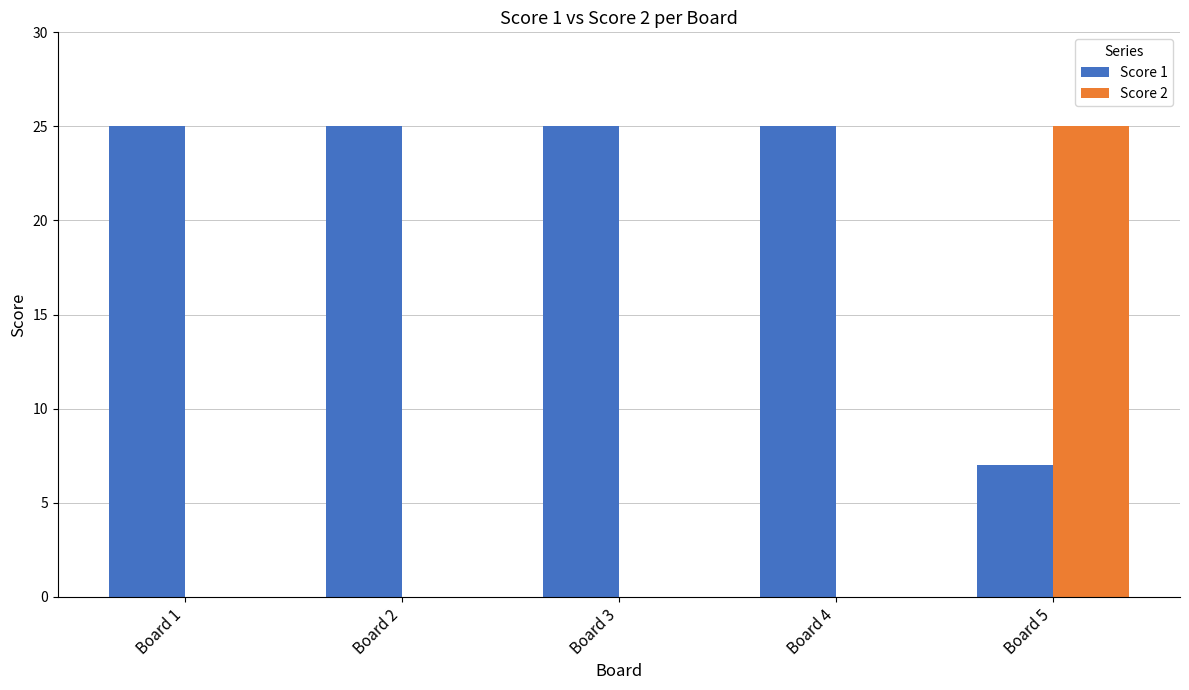

Does the chart contain stacked bars?

No